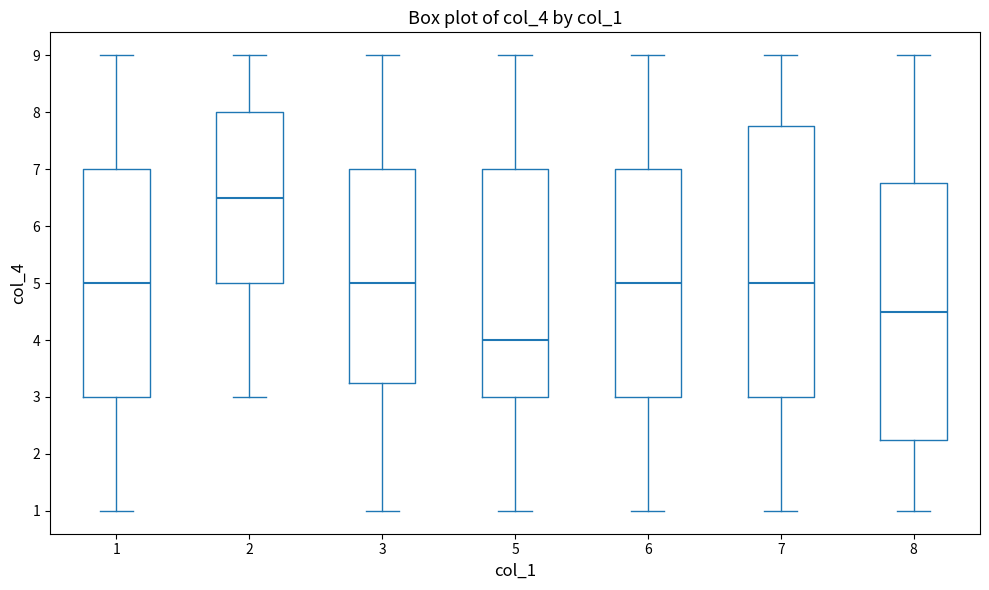

Reading left to right, read every box against the y-axis: the position of its median line, the range the box covers, and the ends of its whiskers. The values are not printed on the chart, so give them approximately, as read against the axis.

1: median 5.0, box 3.0 to 7.0, whiskers 1.0 to 9.0
2: median 6.5, box 5.0 to 8.0, whiskers 3.0 to 9.0
3: median 5.0, box 3.3 to 7.0, whiskers 1.0 to 9.0
5: median 4.0, box 3.0 to 7.0, whiskers 1.0 to 9.0
6: median 5.0, box 3.0 to 7.0, whiskers 1.0 to 9.0
7: median 5.0, box 3.0 to 7.8, whiskers 1.0 to 9.0
8: median 4.5, box 2.3 to 6.8, whiskers 1.0 to 9.0